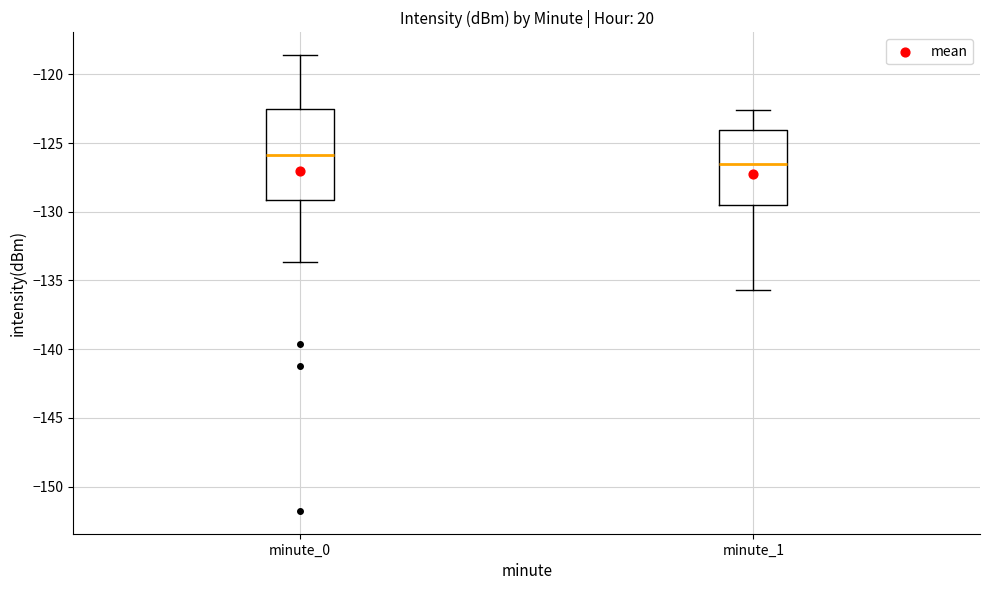

Which box is the tallest, from its lower edge to its upper edge?

minute_0